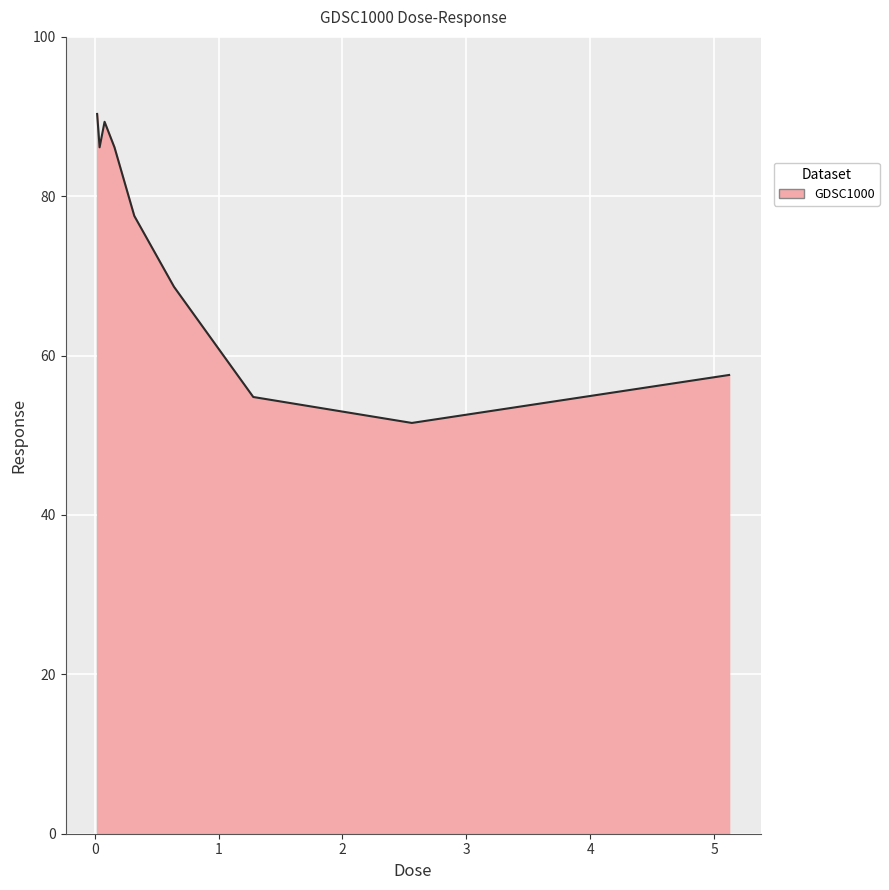

How many interior local valleys (lower than both neighbors) does the data have?

2